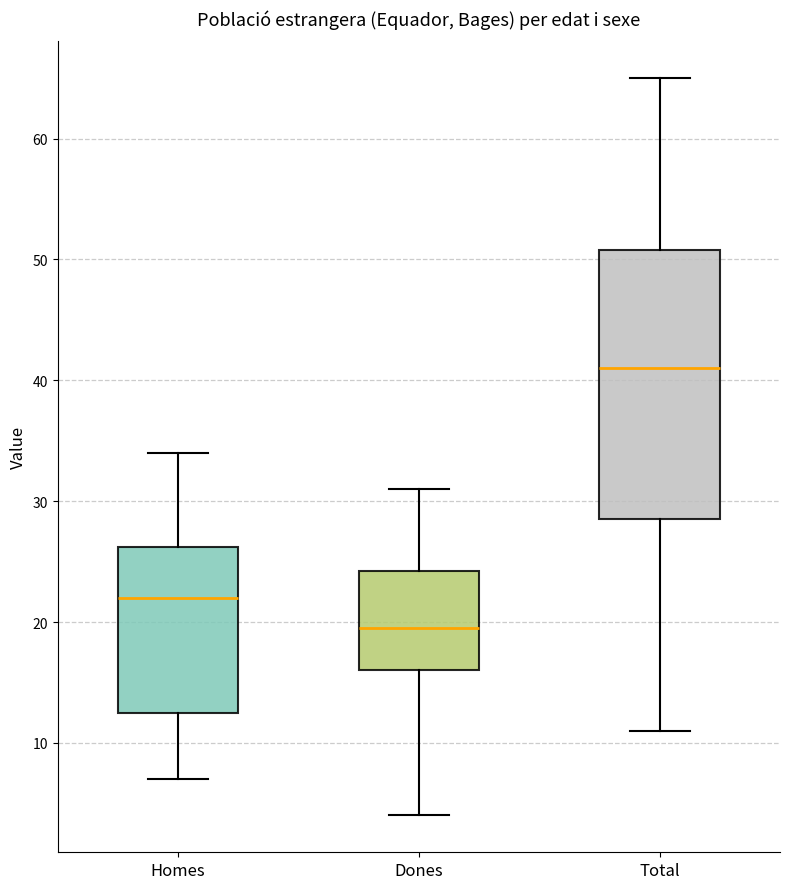

Reading left to right, transcribe this box plot: for each box, give where its median line is, the range the box spans, and where its two whiskers end, as read against the y-axis. The values are not printed on the chart, so give them approximately, as read against the axis.

Homes: median 22, box 13 to 26, whiskers 7 to 34
Dones: median 20, box 16 to 24, whiskers 4 to 31
Total: median 41, box 29 to 51, whiskers 11 to 65